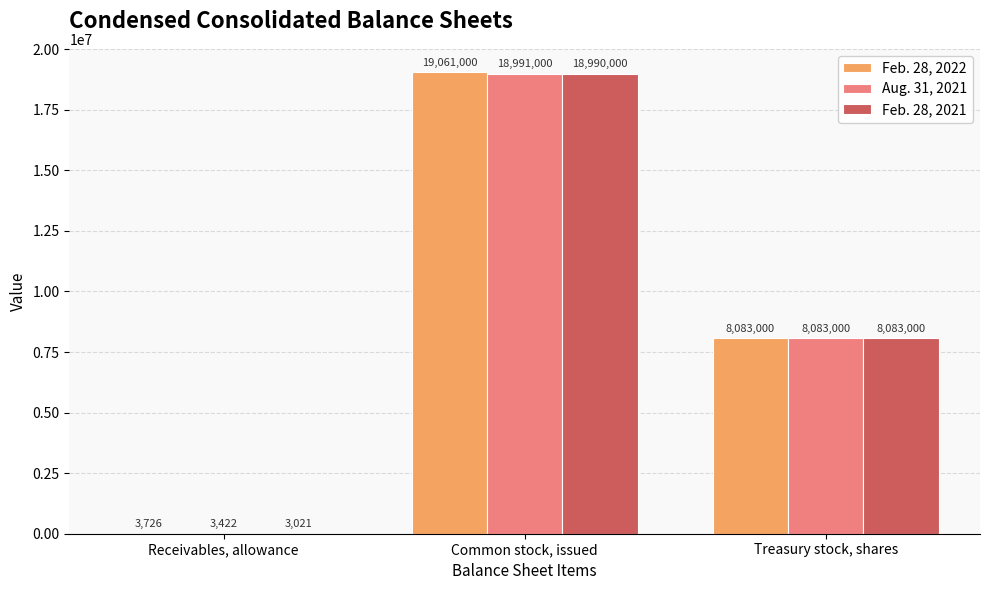

The value of Aug. 31, 2021 at Receivables, allowance is 3422. True or false?

True